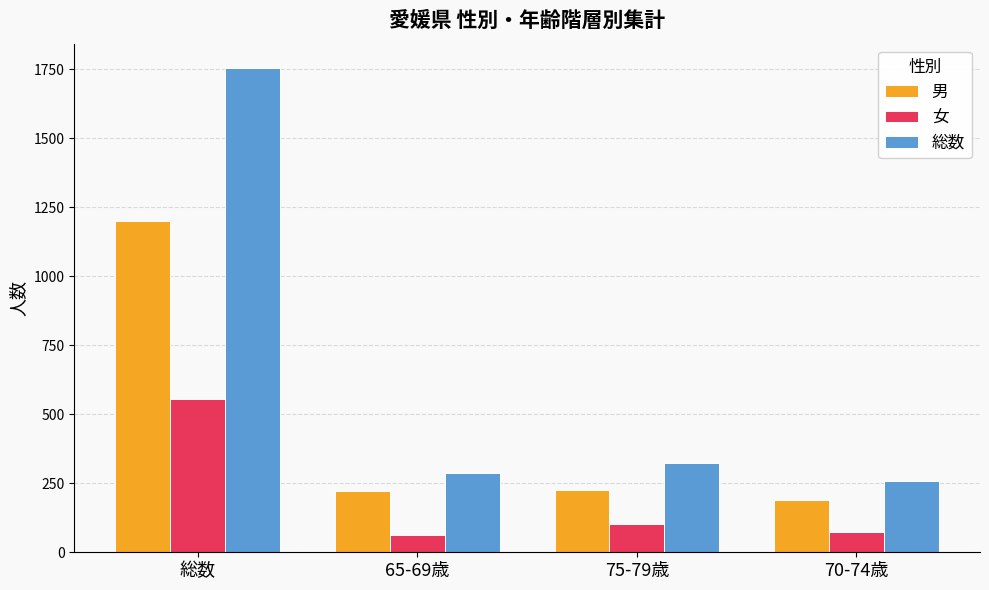

Rank the series by their average value, from lowest to highest.

女, 男, 総数